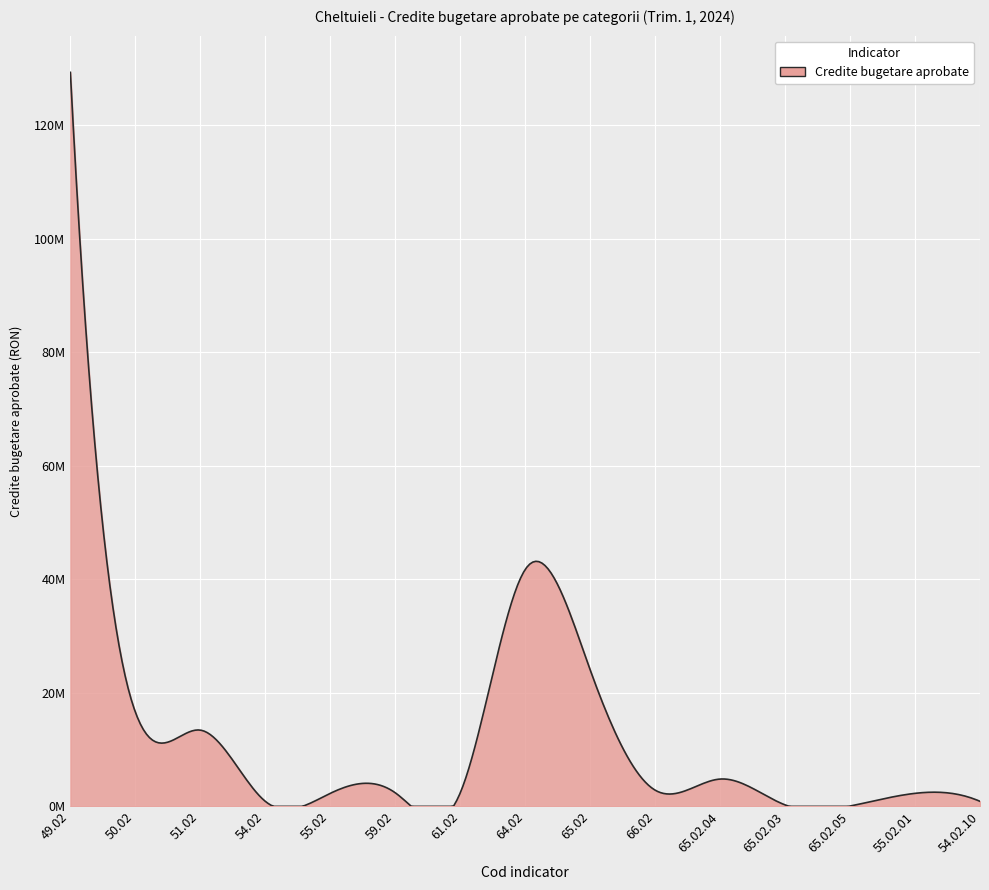

What is the difference between the maximum and minimum values?

129304480